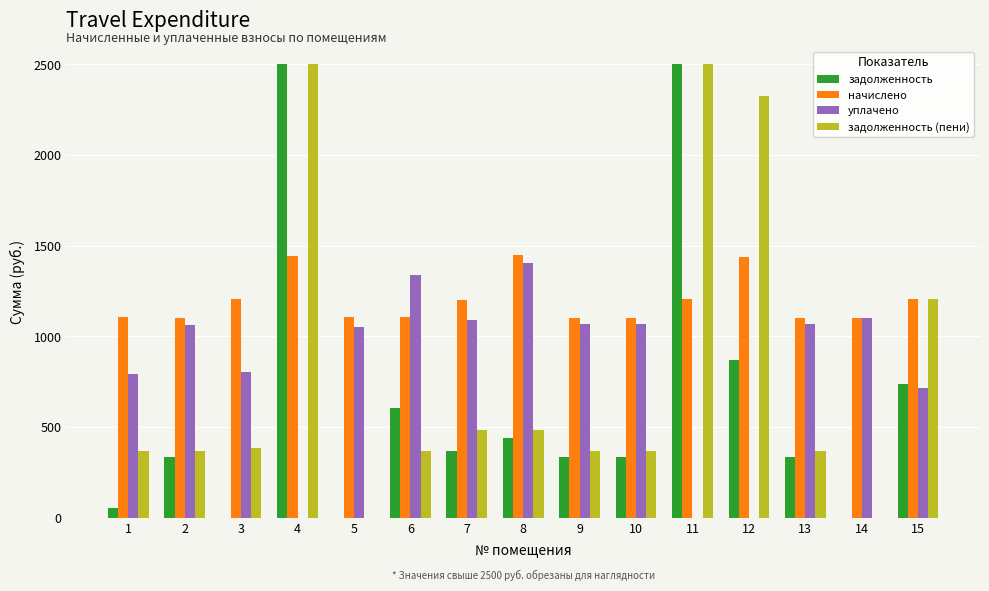

Is it true that начислено equals 1748.1 at 13?

False